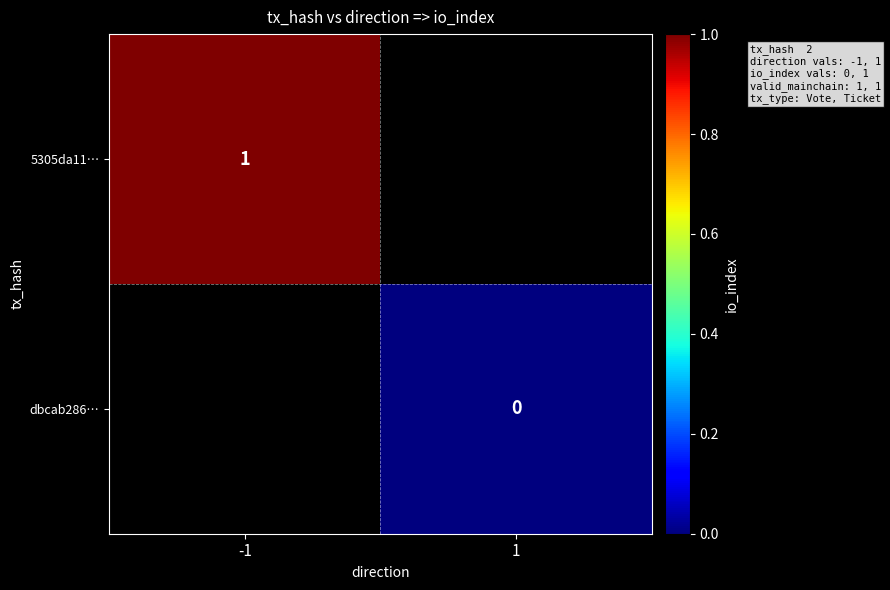

At how many categories does at least one series exceed 0?

1